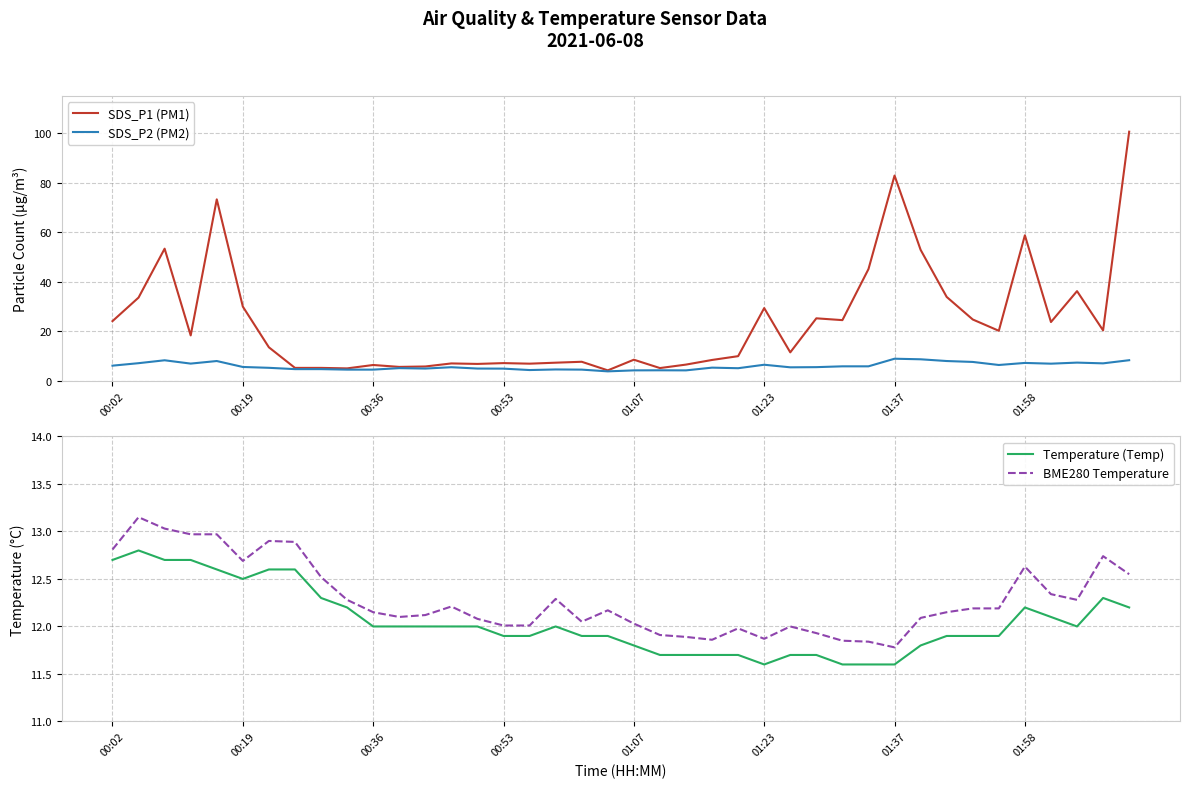

The value of SDS_P1 (PM1) at 9 is 5.1. True or false?

True